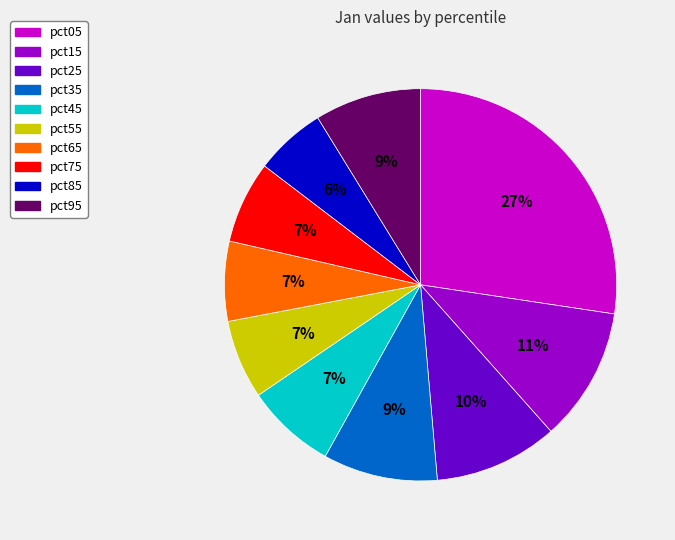

Does pct45 represent more than half of the total?

No